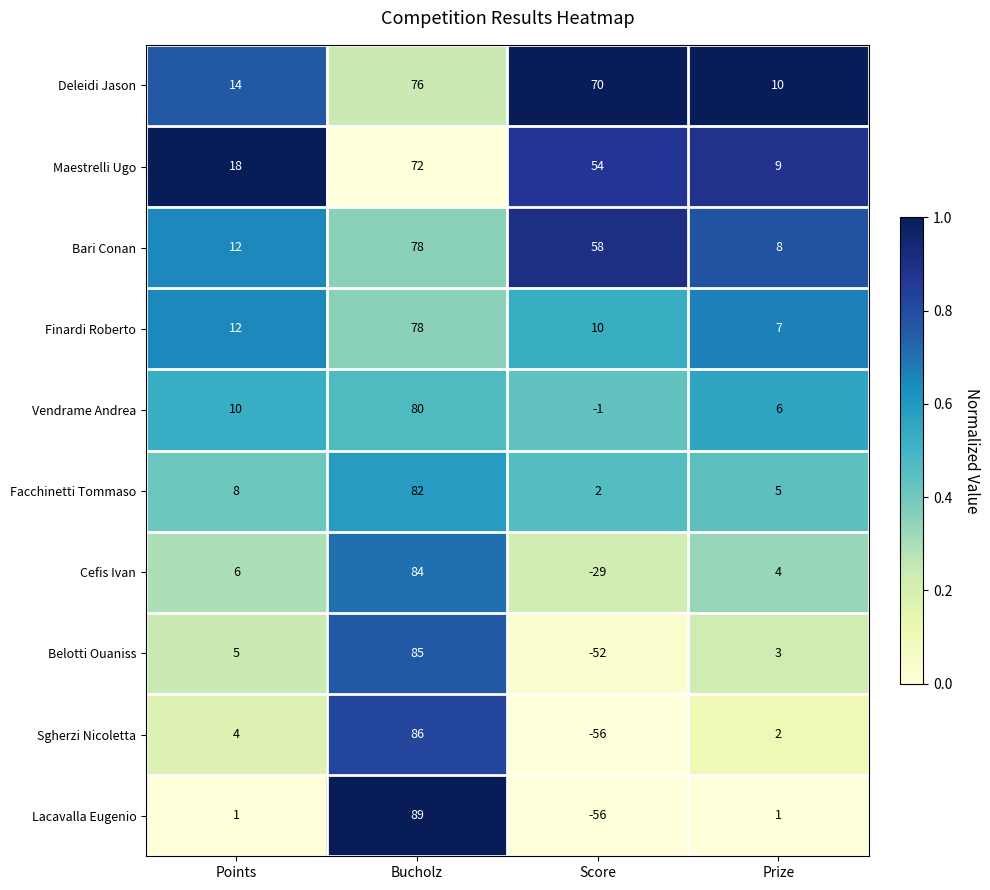

What is the sum of the Maestrelli Ugo values at Score and Points?

72